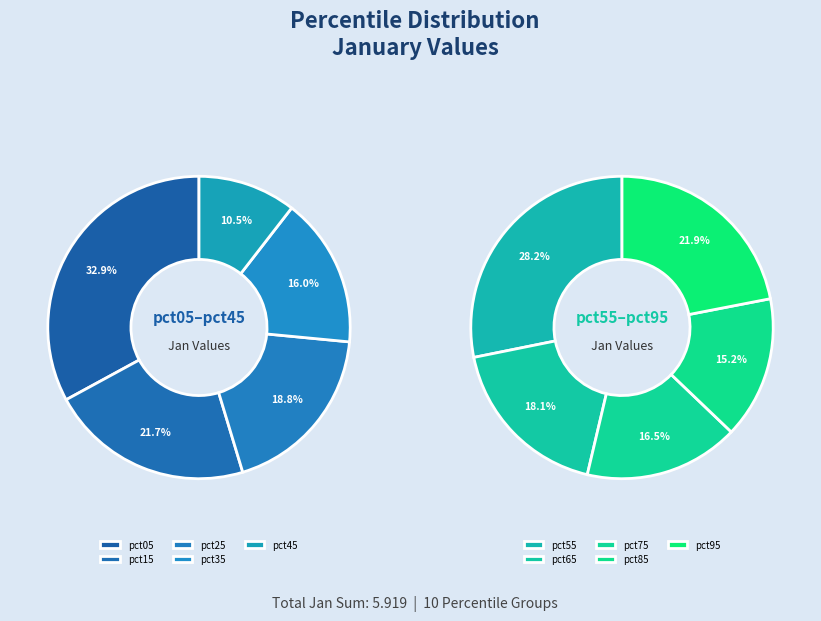

Is there a majority slice in this chart?

No